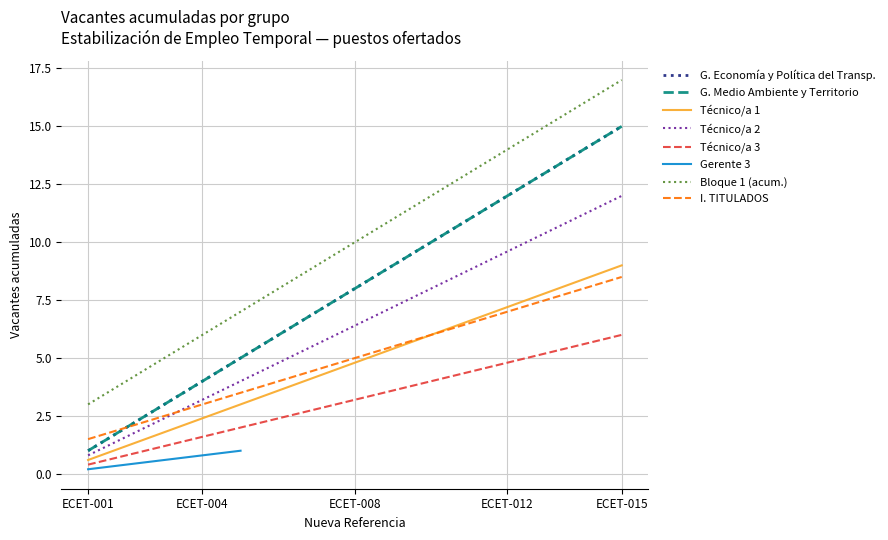

What is the label of the 4th point from the left?

ECET-004